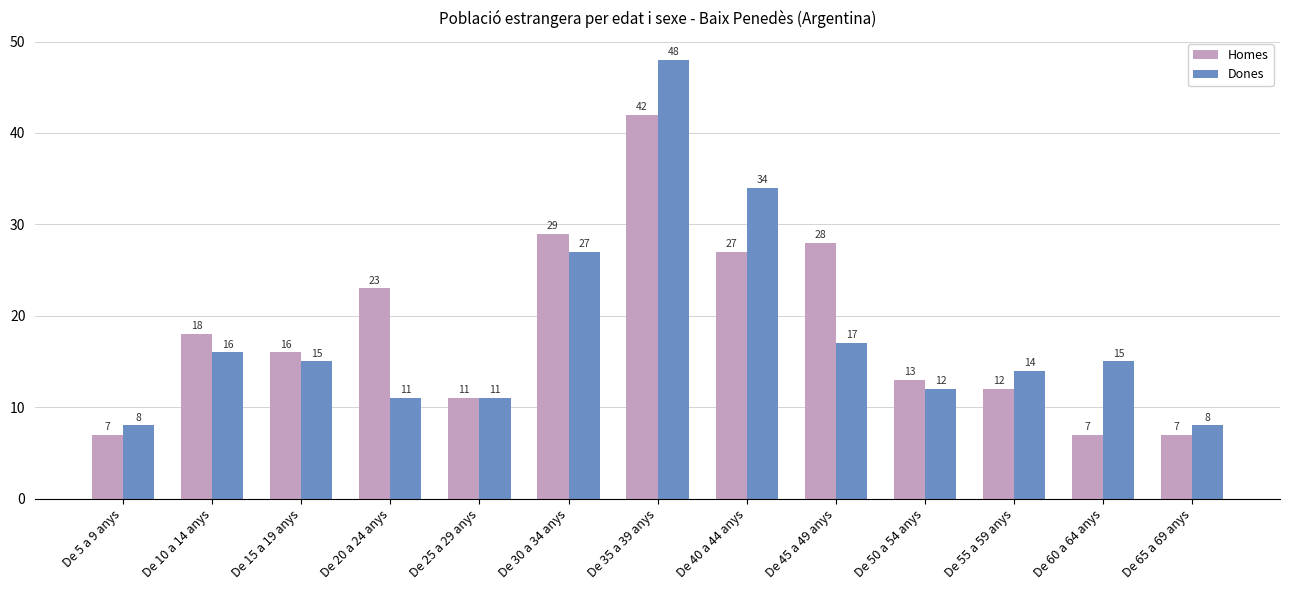

List the series in order of their peak value, lowest first.

Homes, Dones